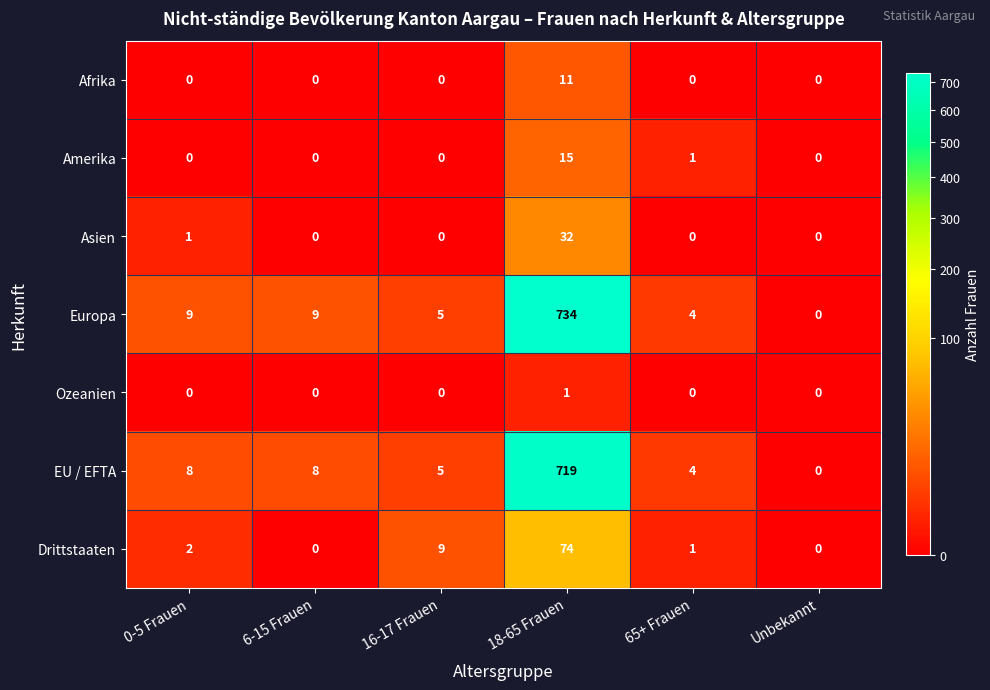

Which label corresponds to the largest value in the chart?

18-65 Frauen